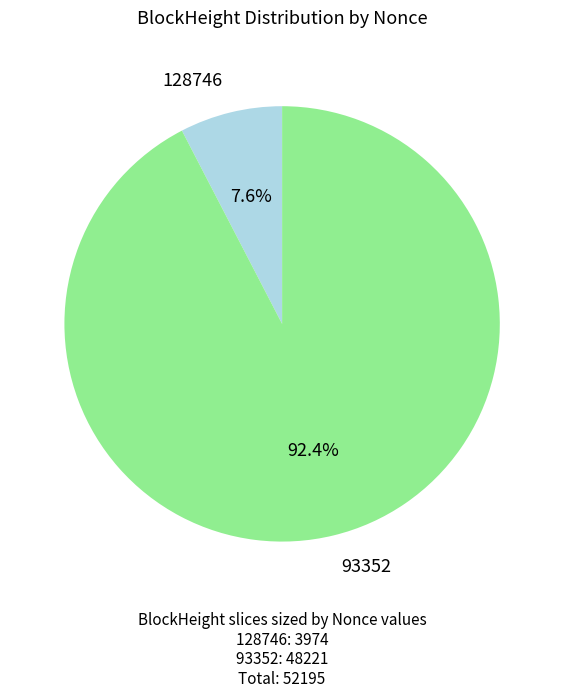

Is there any slice that represents more than half of the pie?

Yes